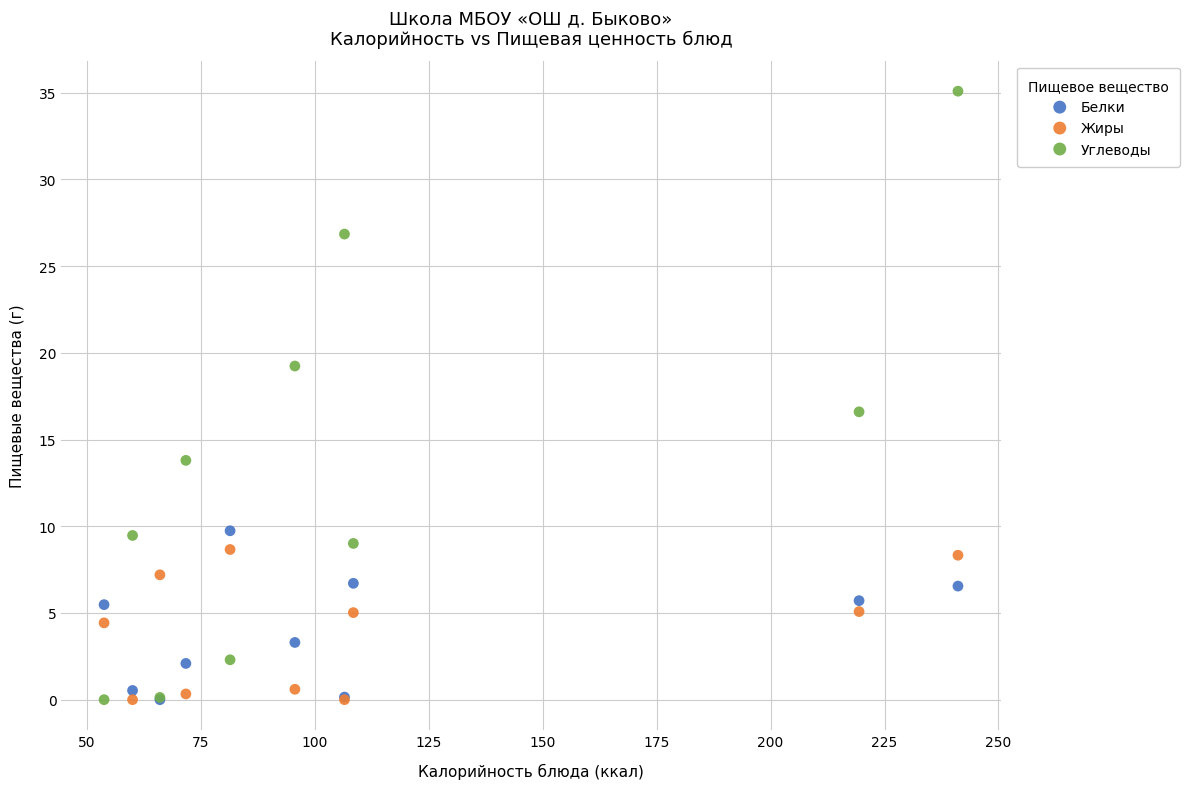

Across all series, what Y value is closest to 17?

16.6